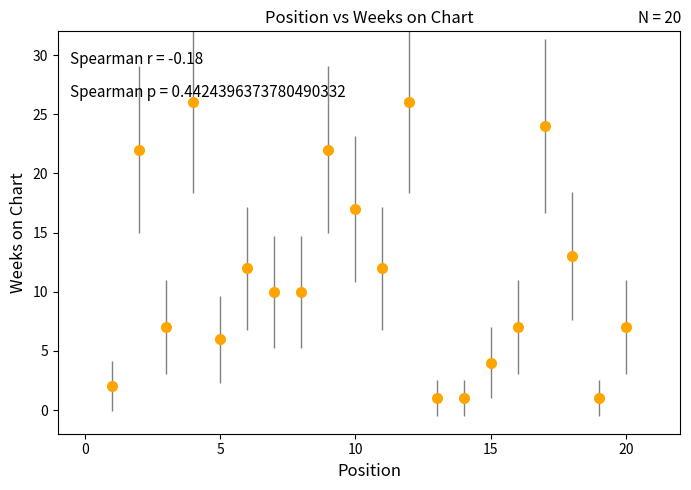

What is the difference between the second highest and second lowest values?

25